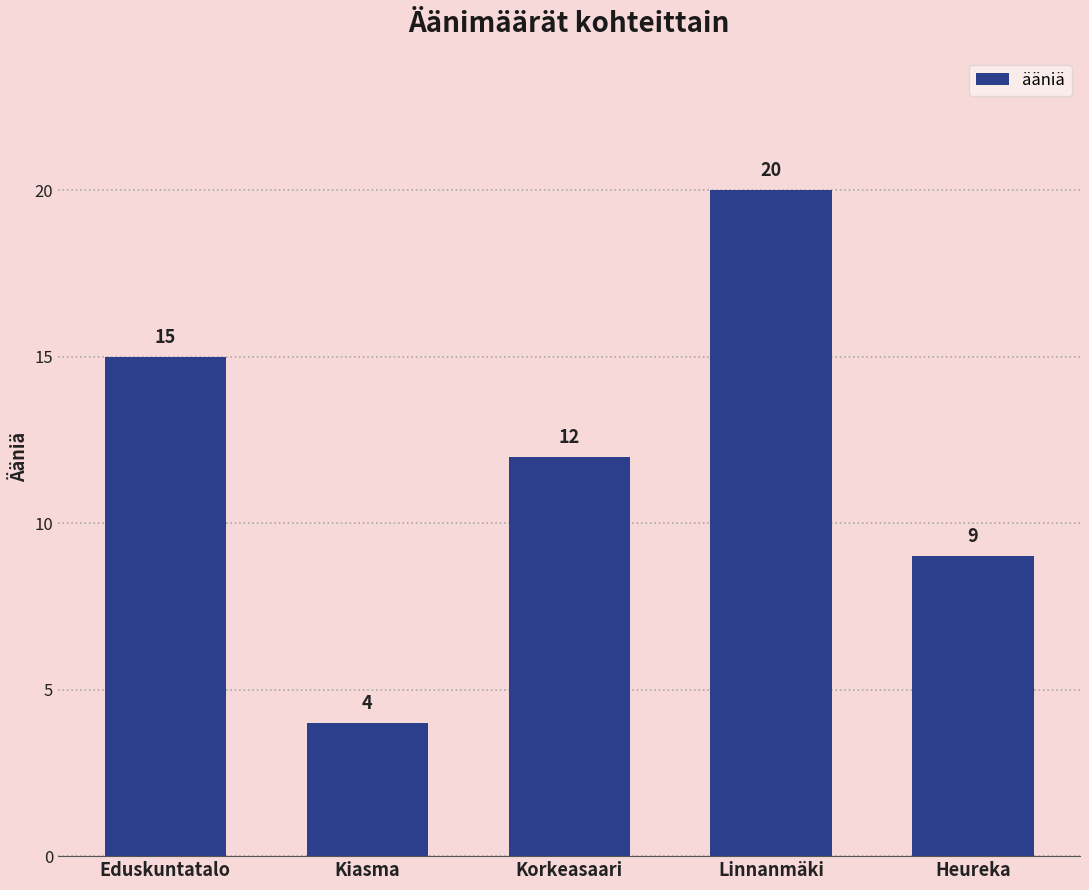

Which category has the lowest value across all series?

Kiasma